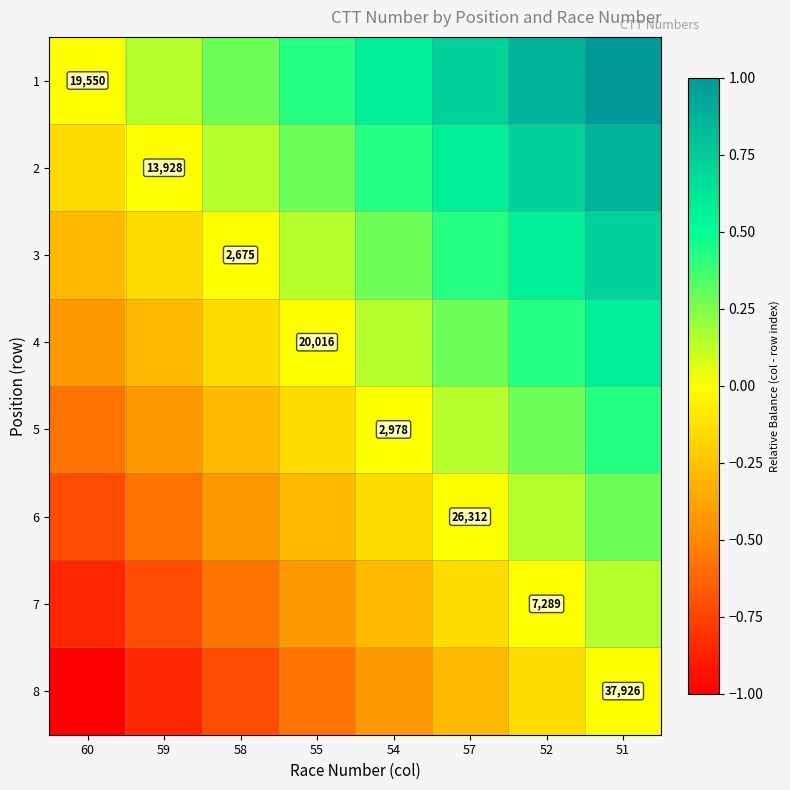

Count the 4 values in the range 0 to 1.

5